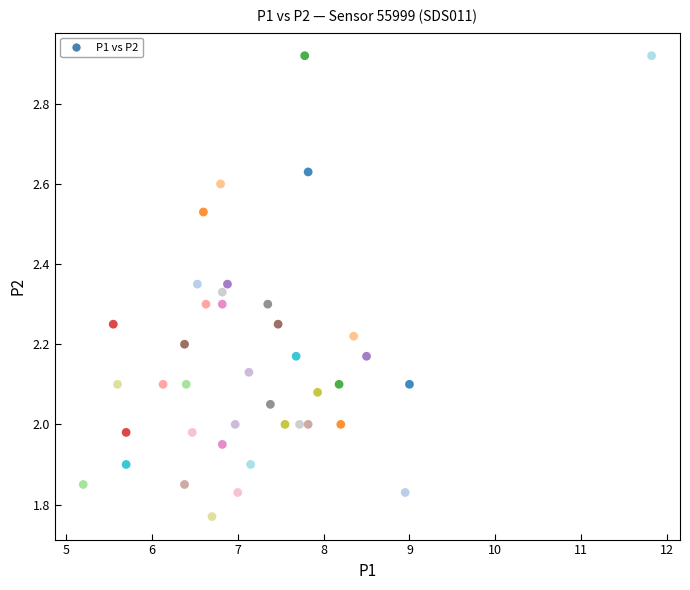

What is the range of X values (max minus min)?

6.6